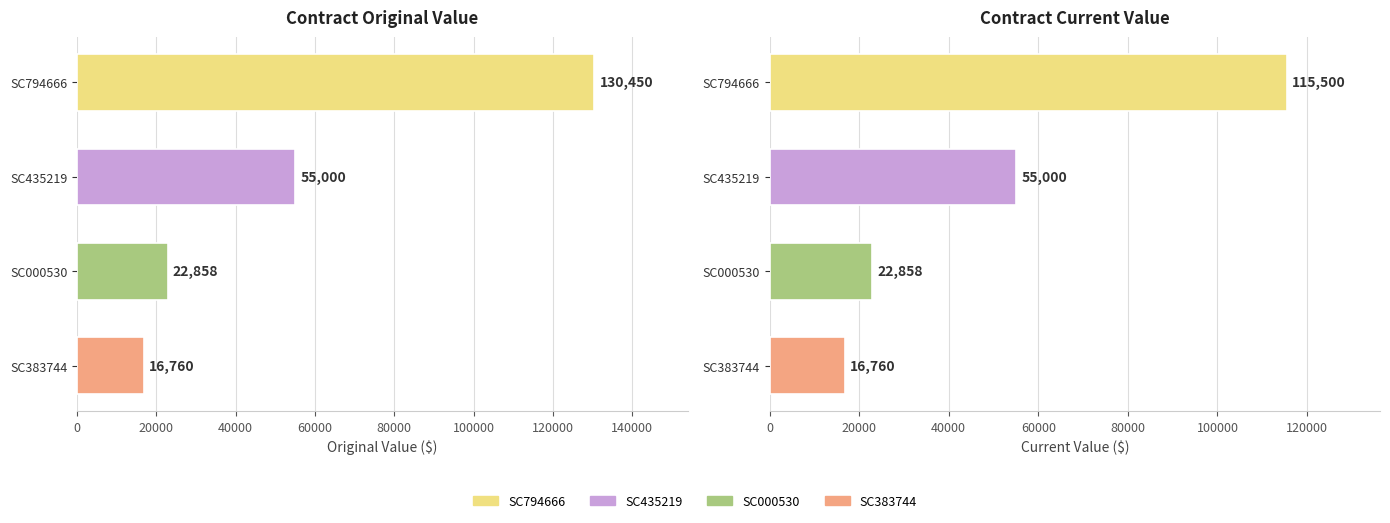

The current_value series shows 55000 at SC435219. True or false?

True